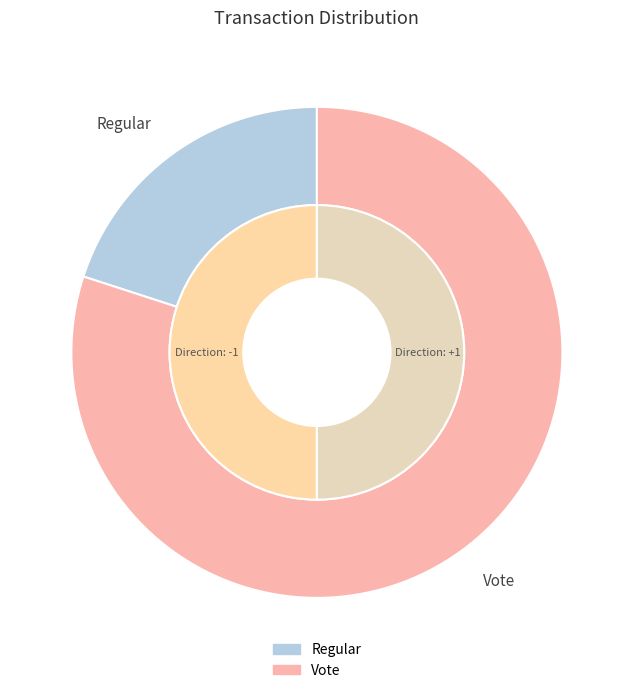

Which category has the biggest portion of the pie?

Vote